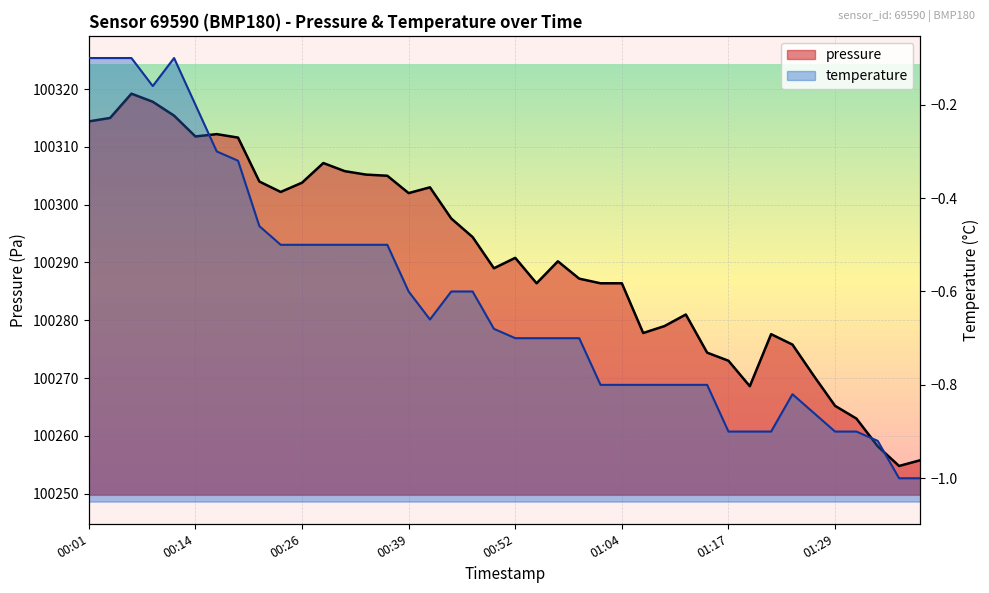

Reading left to right, what are all the values shown in this chart?

pressure: 100314.4	100315.0	100319.2	100317.8	100315.4	100311.8	100312.2	100311.6	100304.0	100302.2	100303.8	100307.2	100305.8	100305.2	100305.0	100302.0	100303.0	100297.6	100294.4	100289.0	100290.8	100286.4	100290.2	100287.2	100286.4	100286.4	100277.8	100279.0	100281.0	100274.4	100273.0	100268.6	100277.6	100275.8	100270.4	100265.2	100263.0	100258.2	100254.8	100255.8
temperature: -0.1	-0.1	-0.1	-0.2	-0.1	-0.2	-0.3	-0.3	-0.5	-0.5	-0.5	-0.5	-0.5	-0.5	-0.5	-0.6	-0.7	-0.6	-0.6	-0.7	-0.7	-0.7	-0.7	-0.7	-0.8	-0.8	-0.8	-0.8	-0.8	-0.8	-0.9	-0.9	-0.9	-0.8	-0.9	-0.9	-0.9	-0.9	-1.0	-1.0